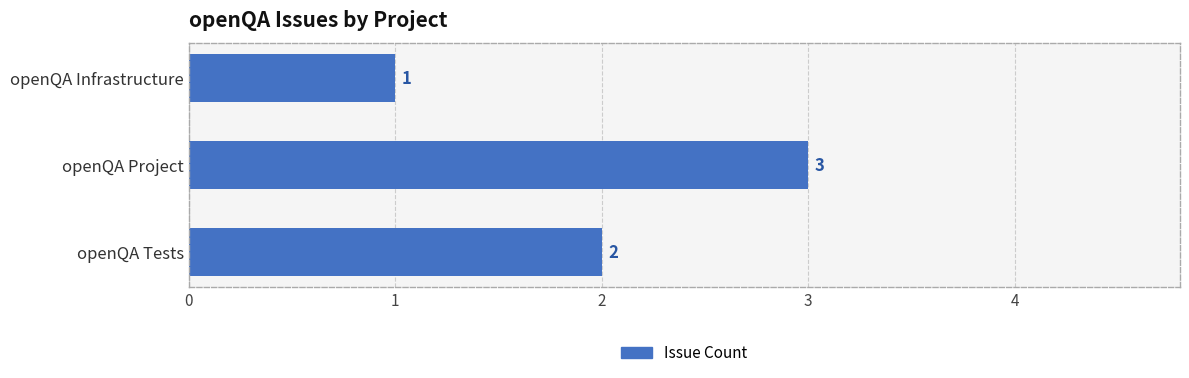

True or false: the data shows 0 at openQA Infrastructure.

False